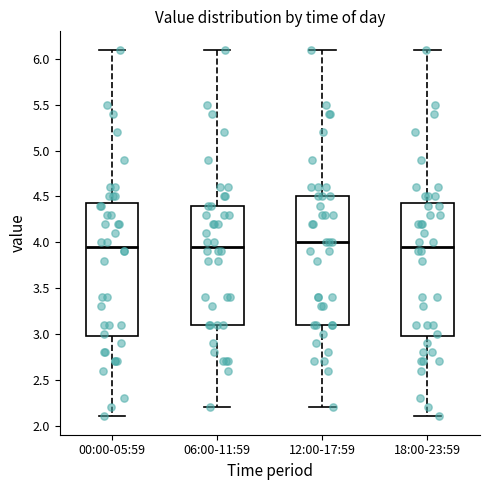

Where is the upper edge of the box for 12:00-17:59 on the y-axis? The values are not printed on the chart, so give them approximately, as read against the axis.

4.50